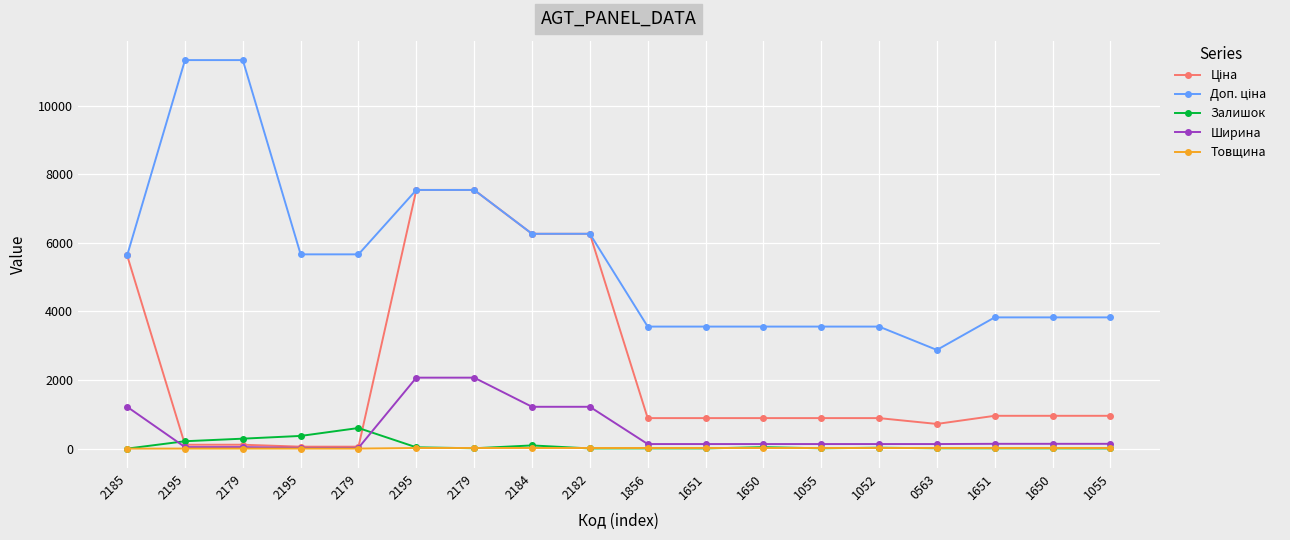

True or false: Ціна and Товщина cross at least once.

False